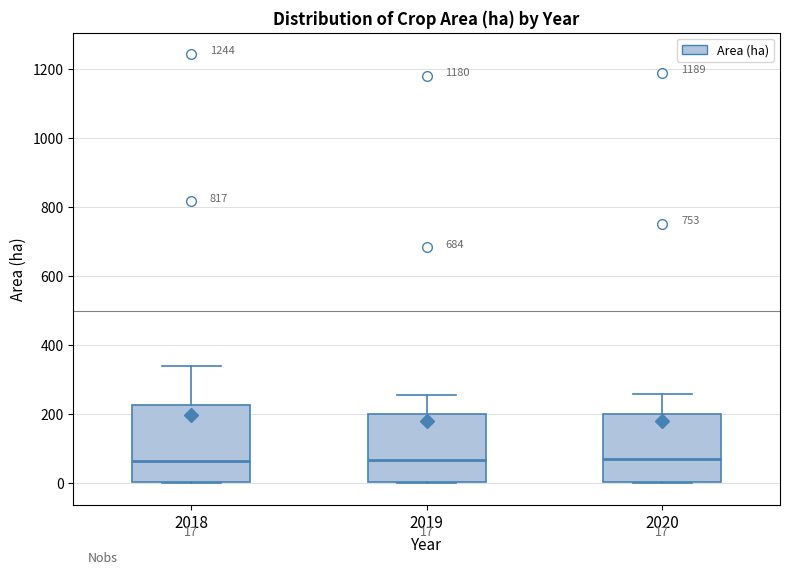

Comparing the boxes themselves (not the whiskers), which one is the tallest?

2018